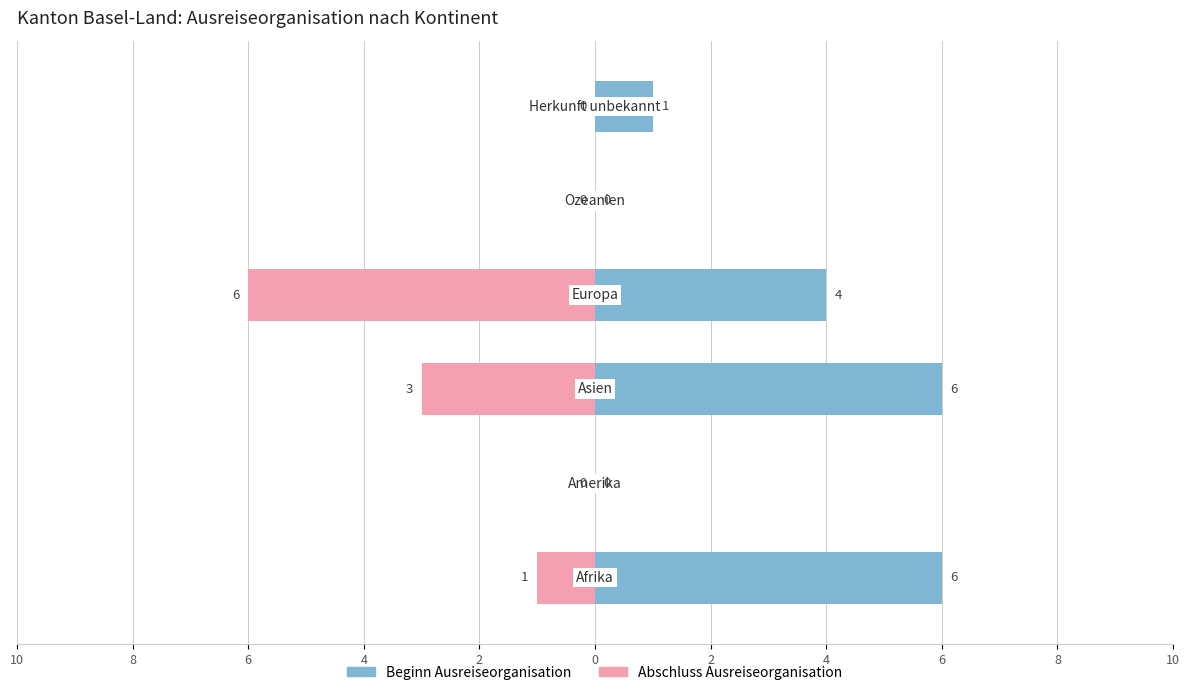

What is the value of the Beginn Ausreiseorganisation bar at the 4th from the left?

4